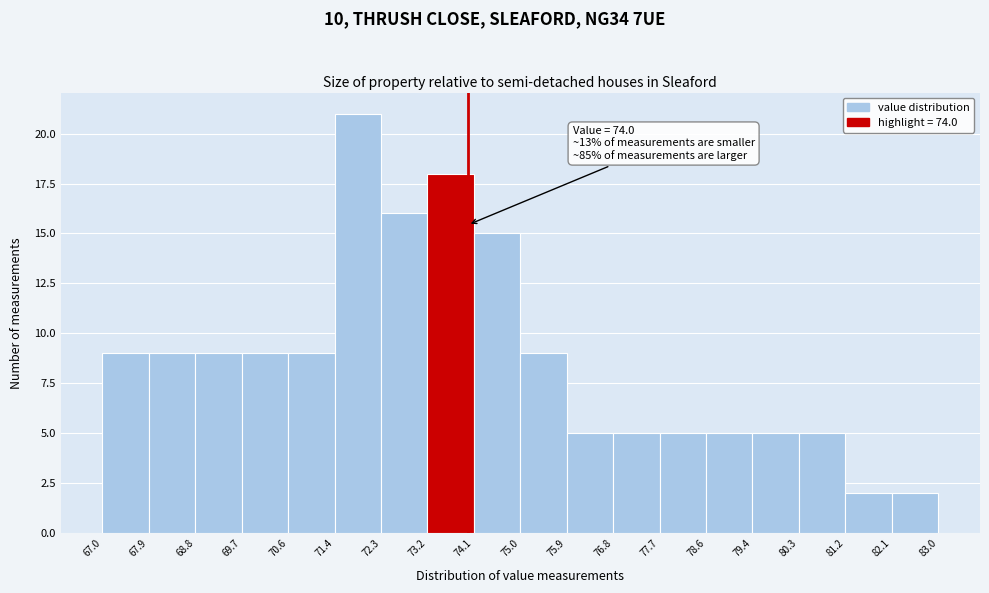

Which range on the x-axis has the tallest bar?

71.4 to 72.3